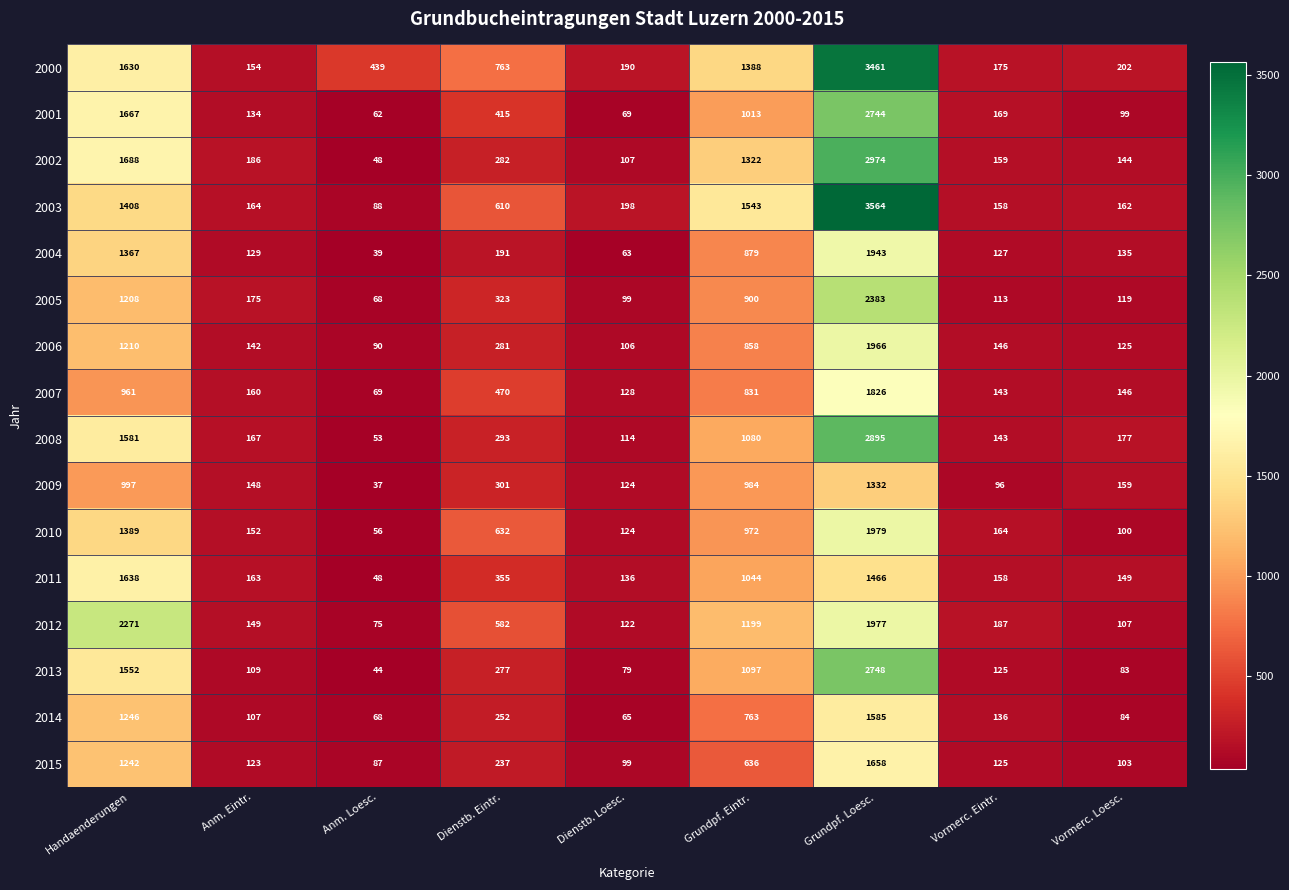

Is it true that 2008 equals 31 at Vormerc. Eintr.?

False